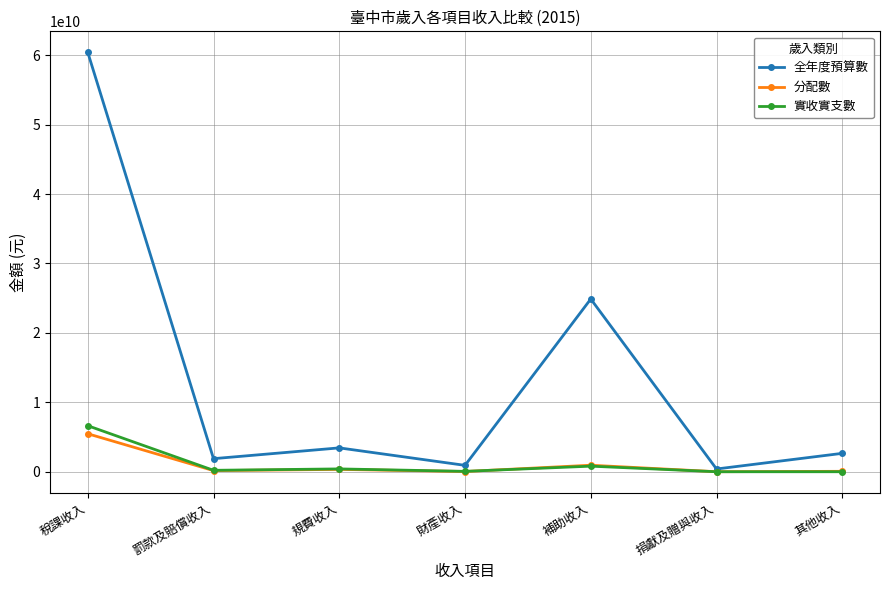

Which series has the widest spread of values?

全年度預算數